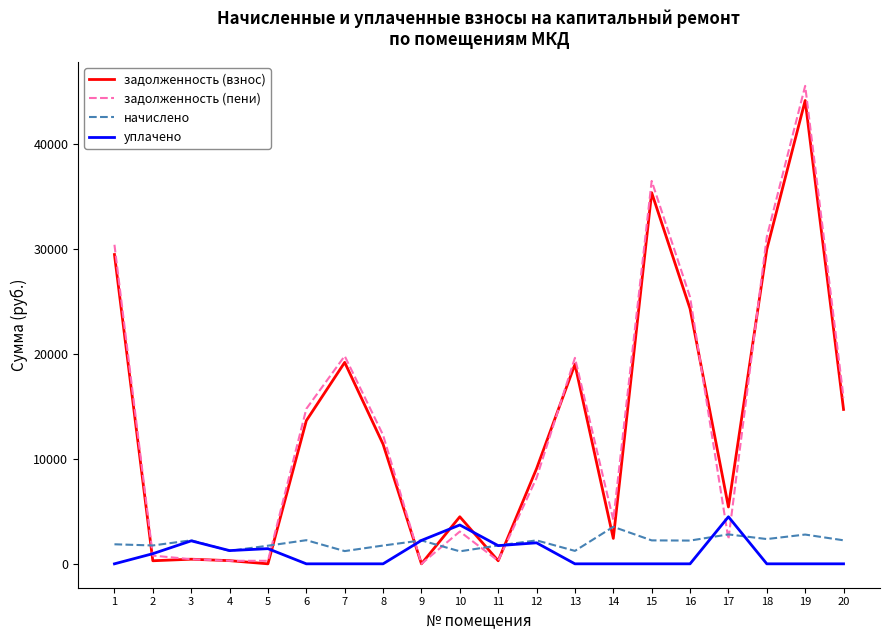

What is the total value across all series at 4?

3086.6